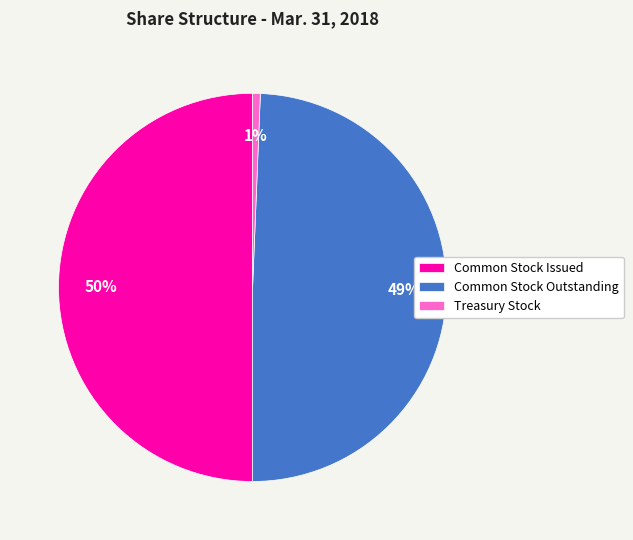

To the nearest percent, what is the average slice percentage?

33%